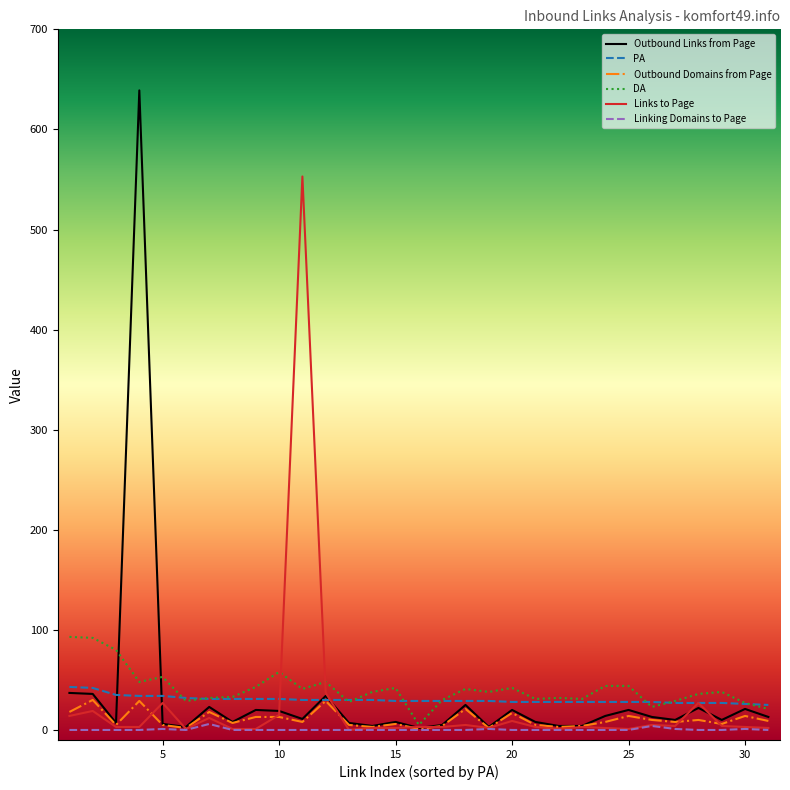

What is the greatest value displayed?

639